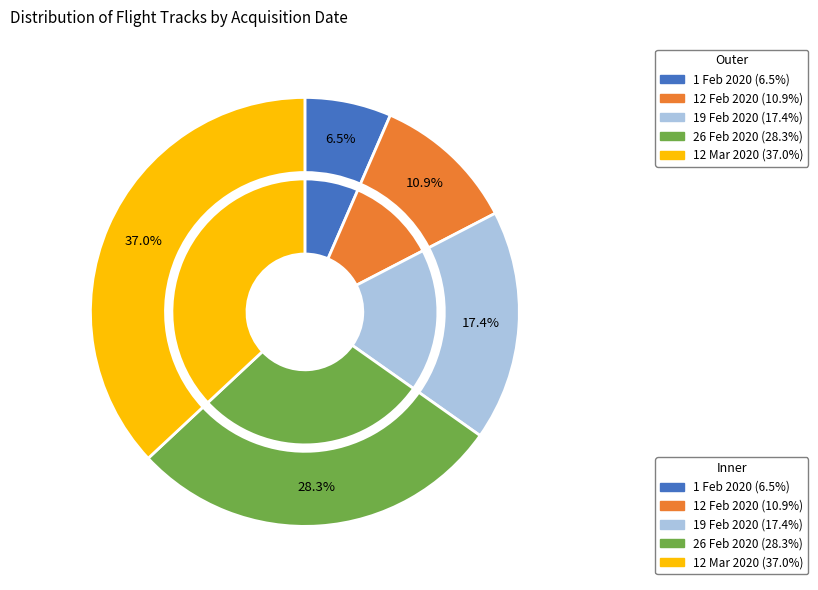

To the nearest percent, what is the difference between the 12 Feb 2020 and 1 Feb 2020 slice percentages?

4%